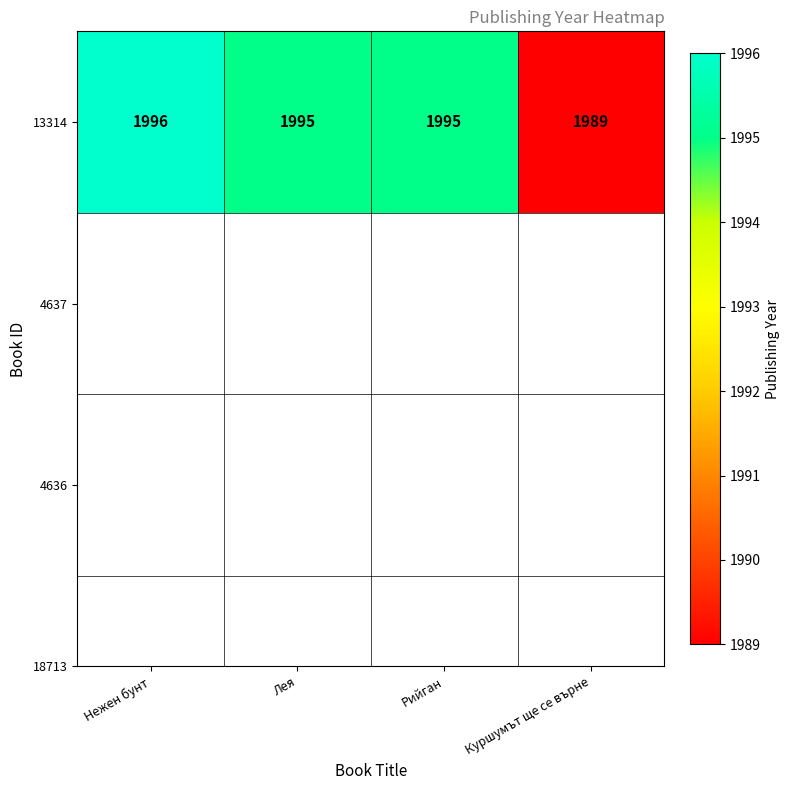

What is the greatest value displayed?

1996